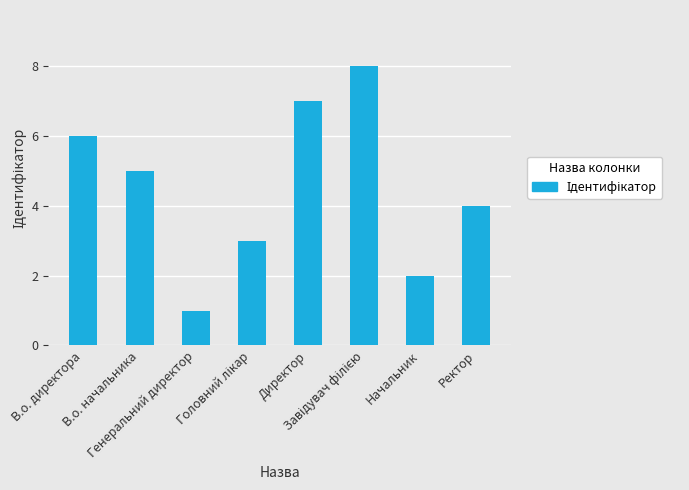

What is the maximum value shown in the chart?

8